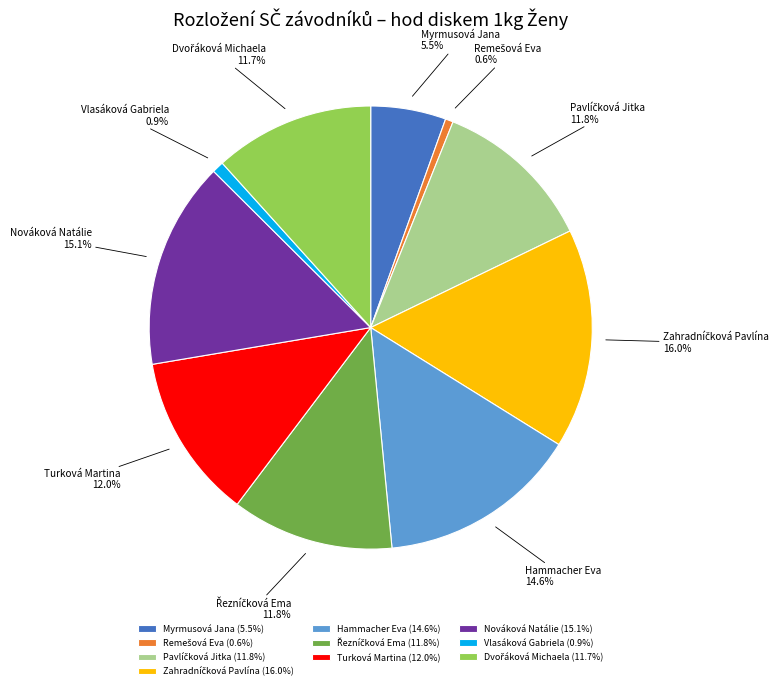

What percentage is NOT represented by Hammacher Eva?

85.4%